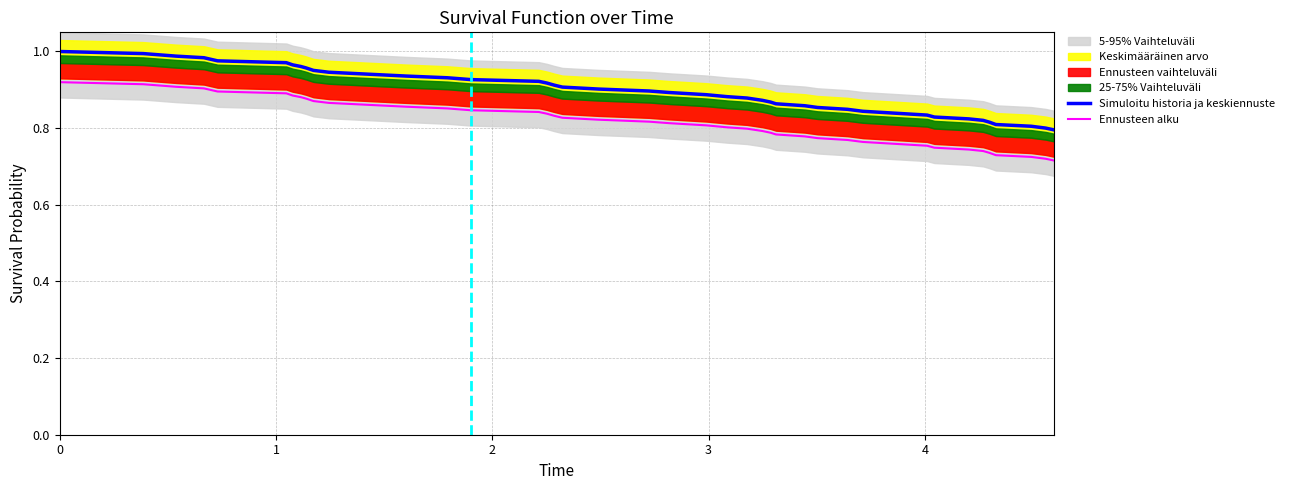

True or false: Simuloitu historia ja keskiennuste and Ennusteen alku intersect in this chart.

False